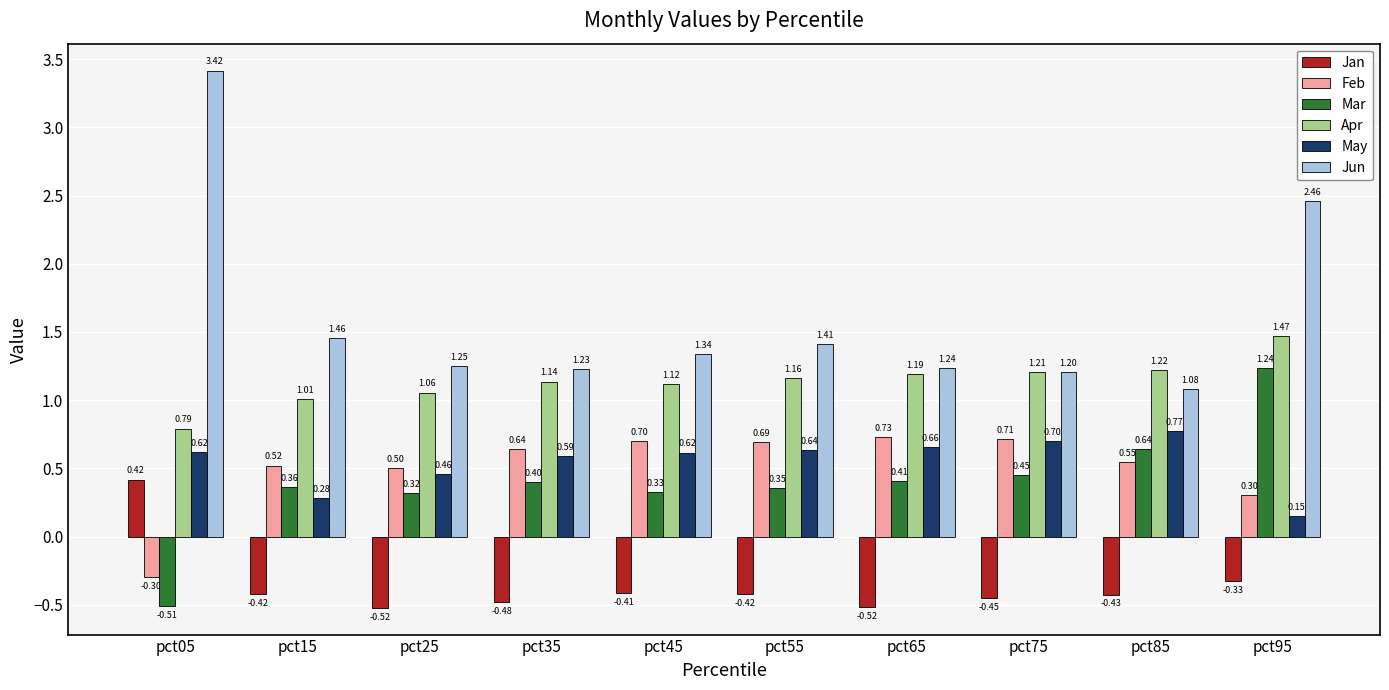

Where does the Jan series first go above 0?

pct05